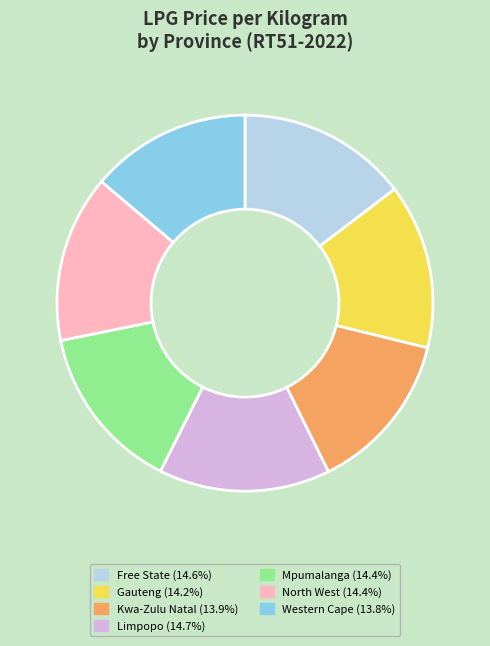

Is there a majority slice in this chart?

No